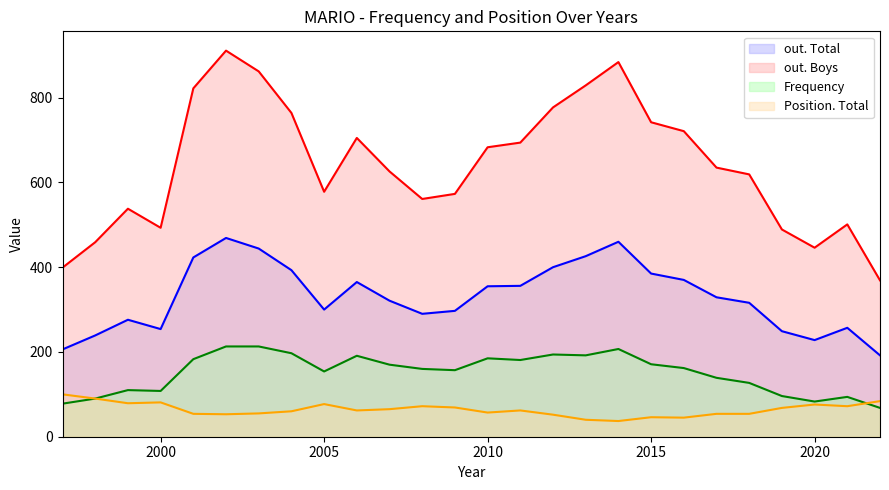

What are all the series names shown in the legend?

out. Total, out. Boys, Frequency, Position. Total